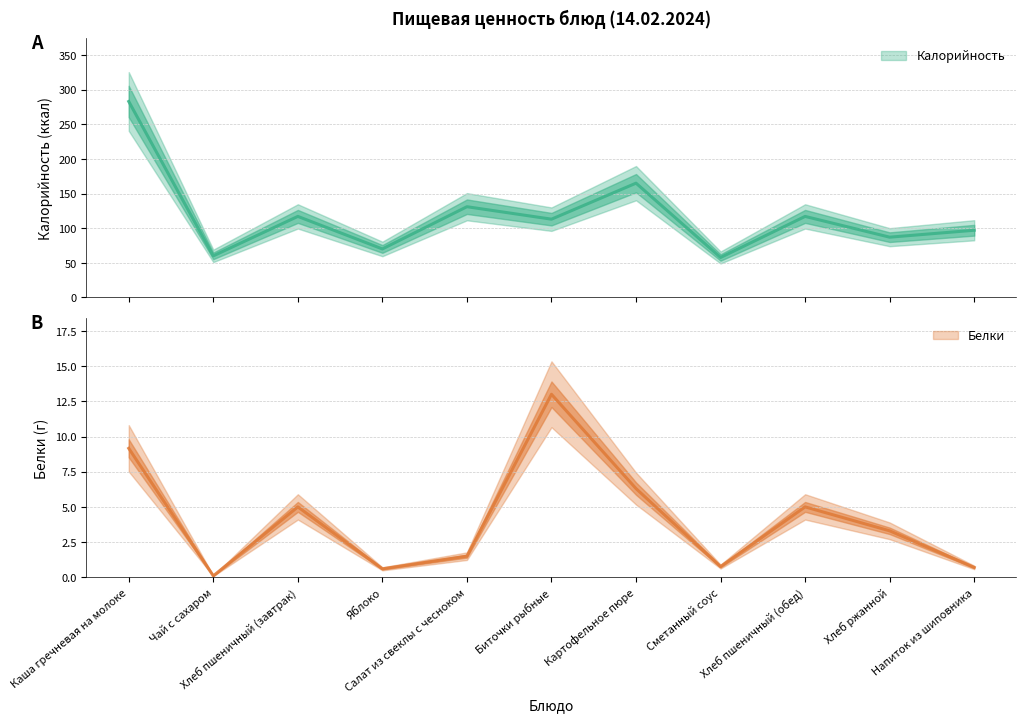

What is the label of the 7th point from the left?

Картофельное пюре